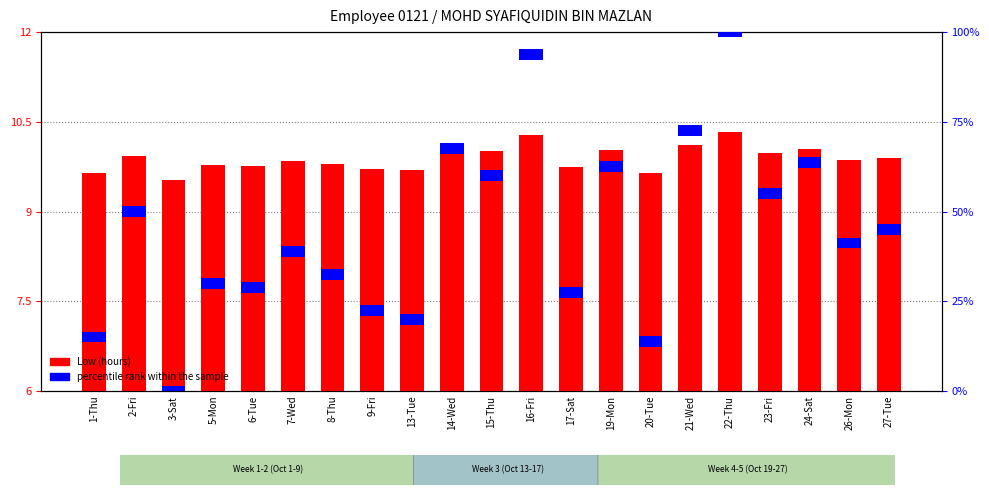

What is the sum of all values?

207.7